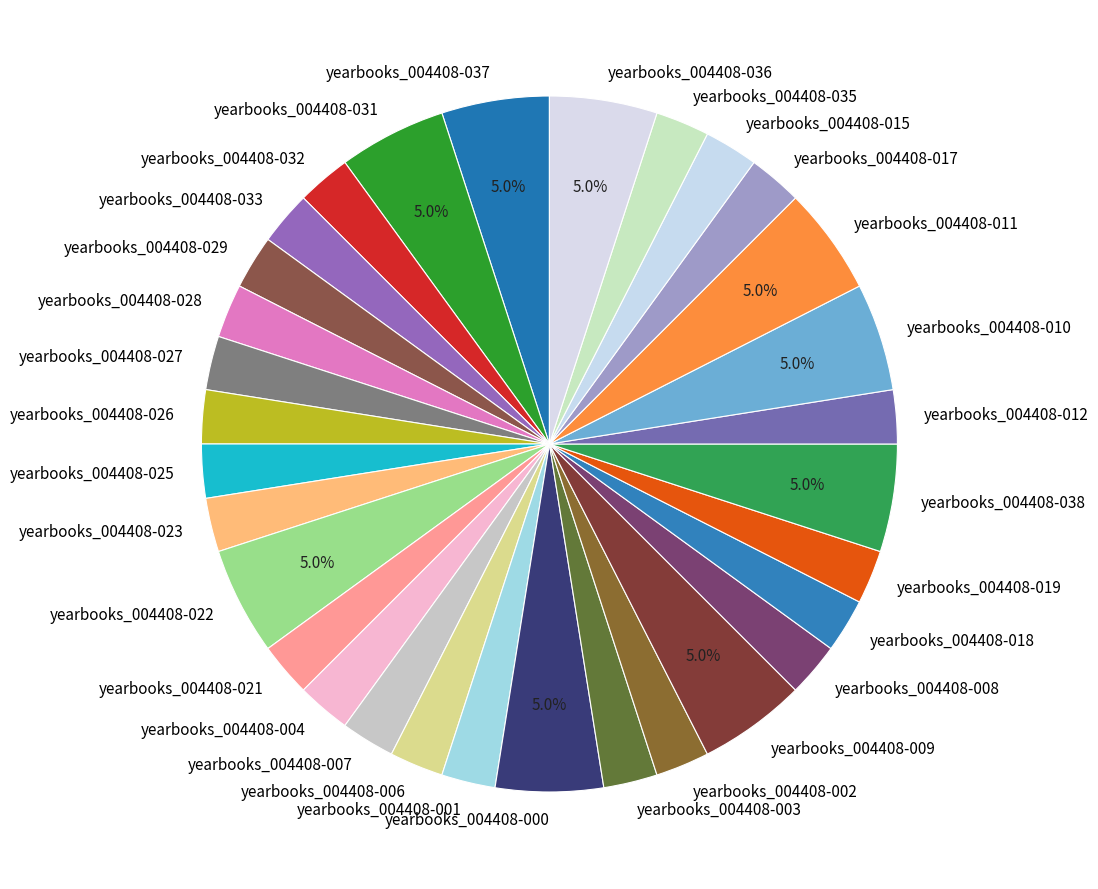

What percentage is the yearbooks_004408-031 slice, to the nearest percent?

5%